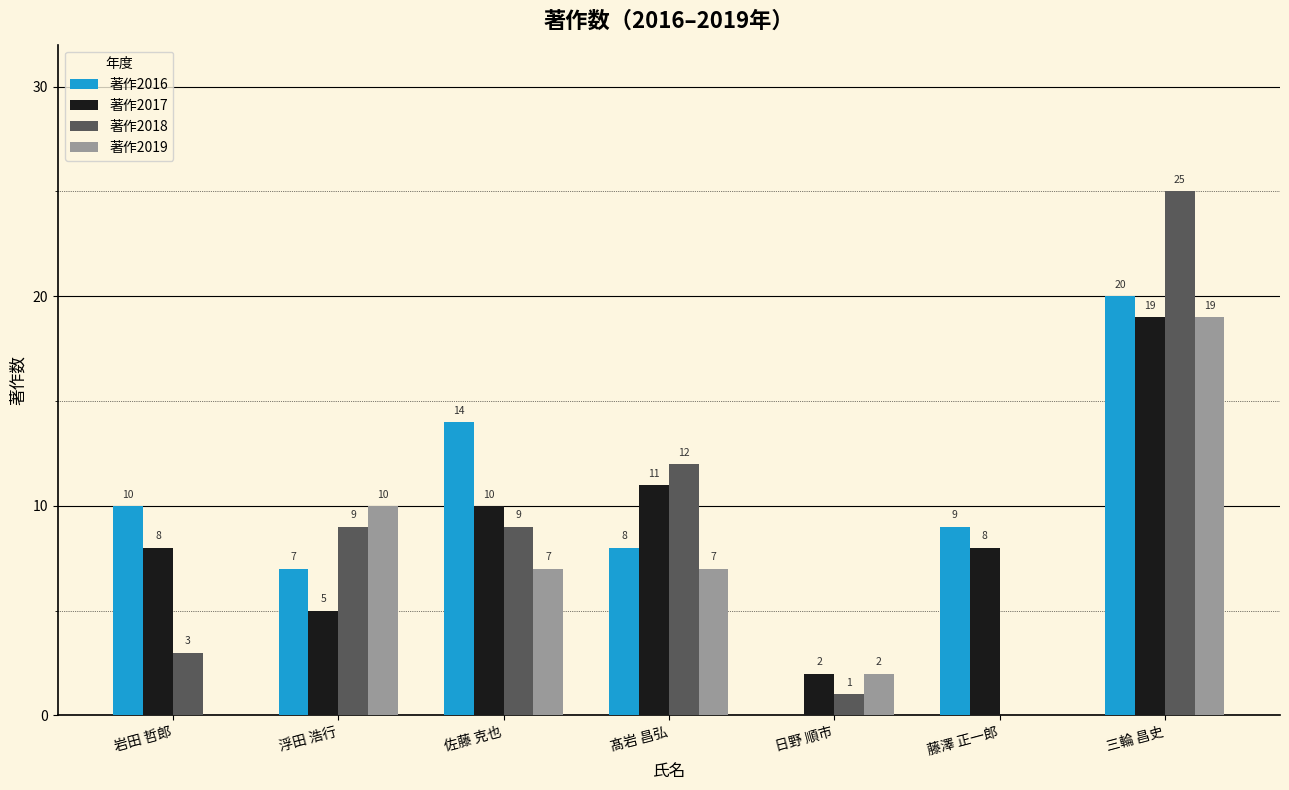

Between 浮田 浩行 and 藤澤 正一郎, which series saw the biggest shift?

著作2019